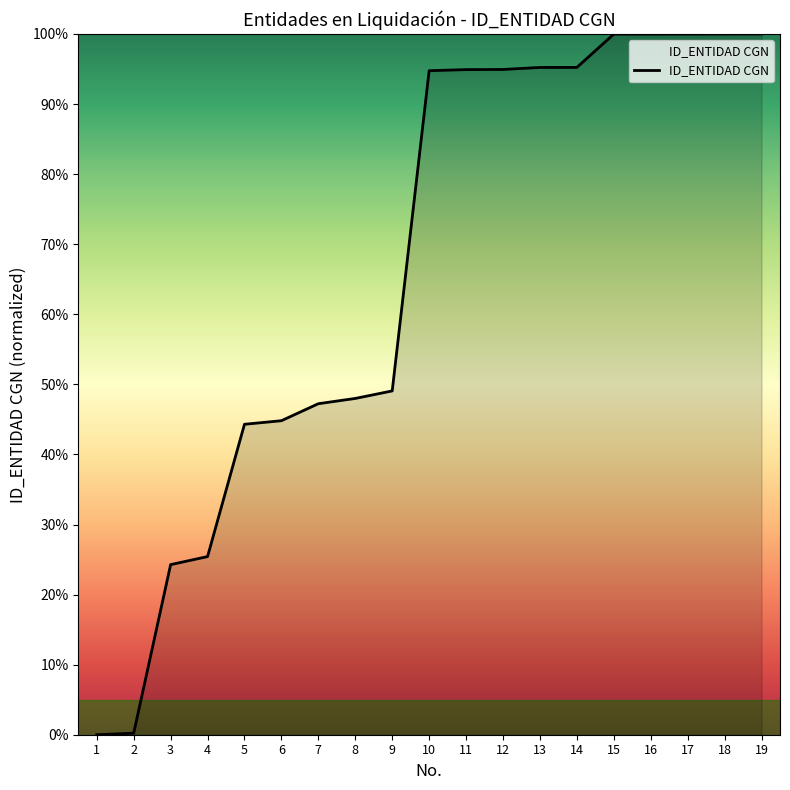

Approximately how many times larger is the value at 9 compared to 11?

0.5